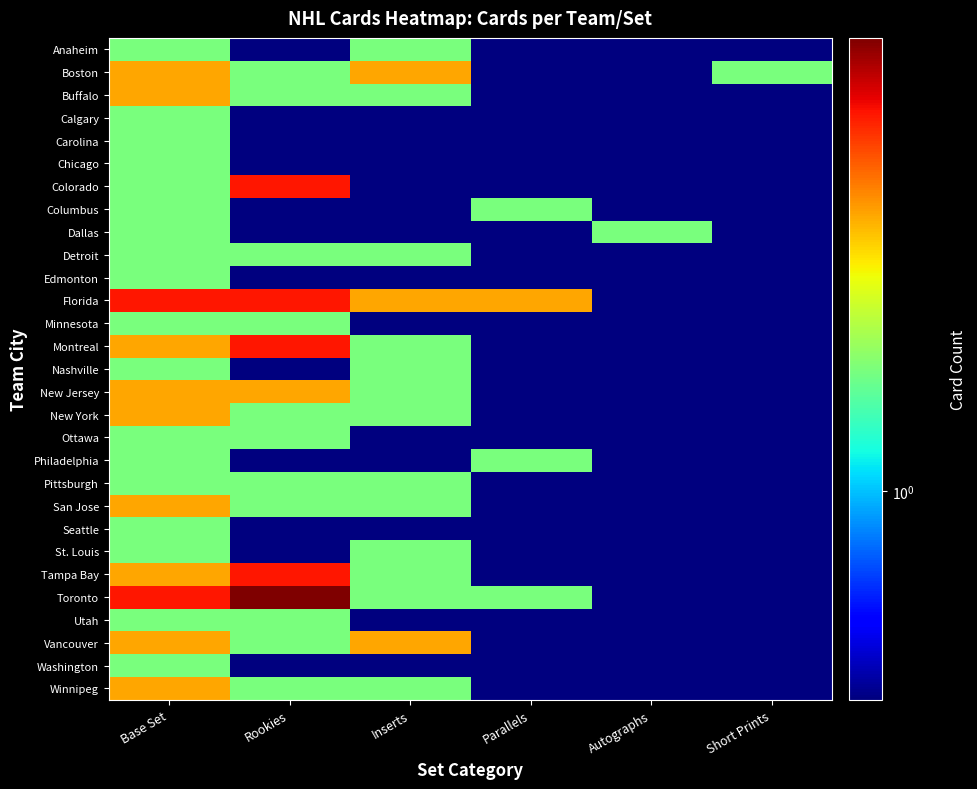

Which series has the largest total across all categories?

Florida